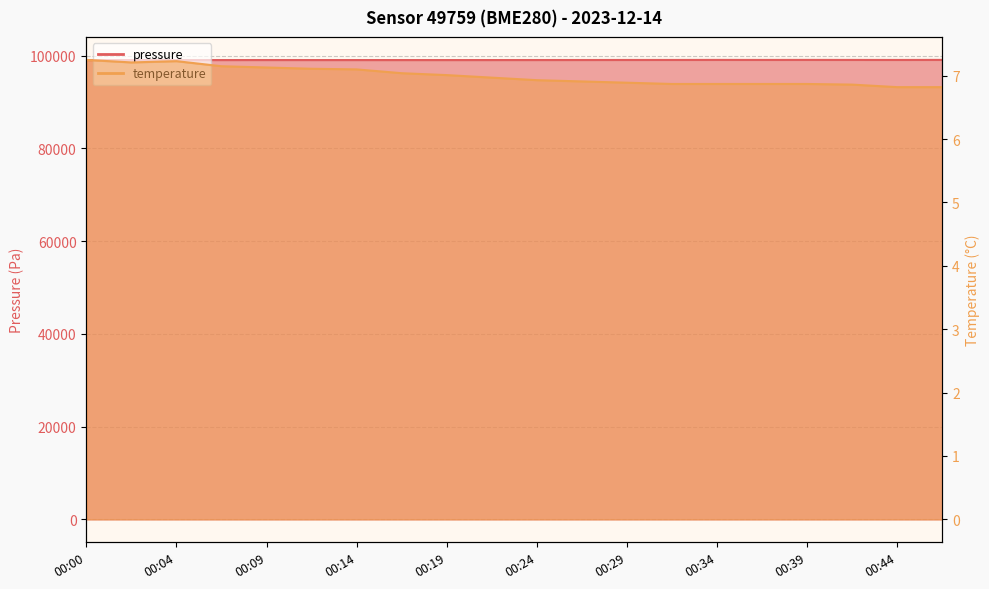

At which label does temperature reach its peak?

00:00